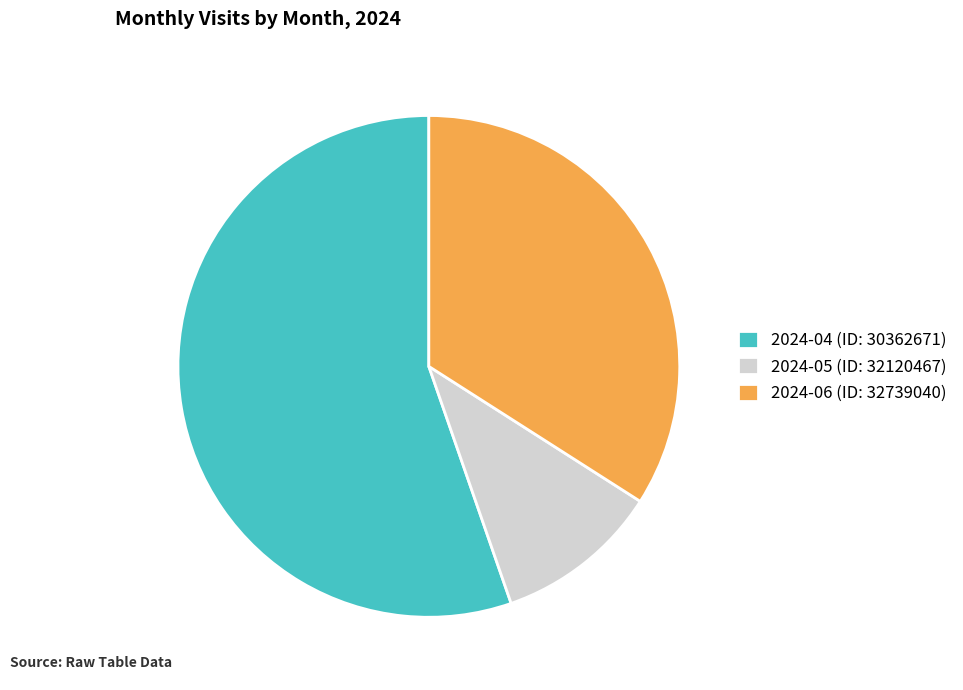

True or false: 2024-05 (ID: 32120467) accounts for 11% of the total.

True